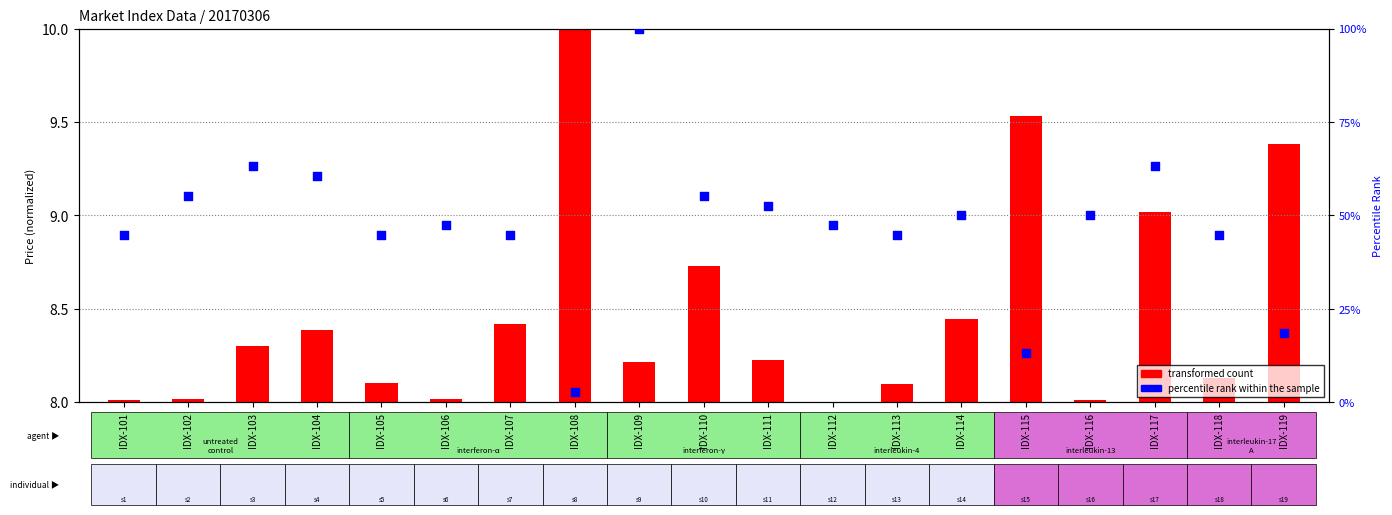

Which series has the widest spread of Y values?

percentile rank within the sample